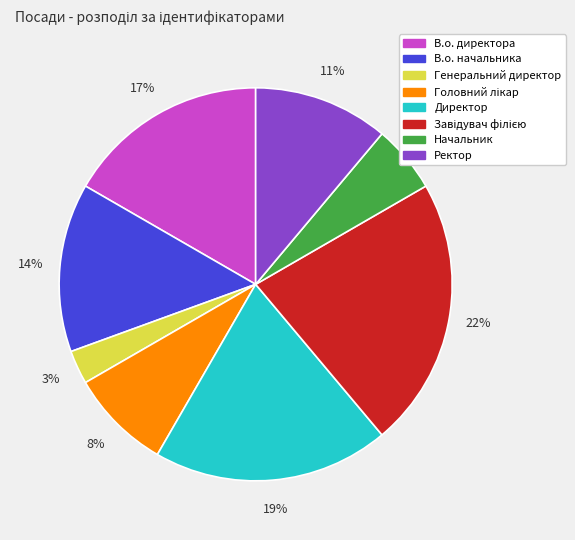

Combined, do В.о. директора and Начальник account for over 50%?

No